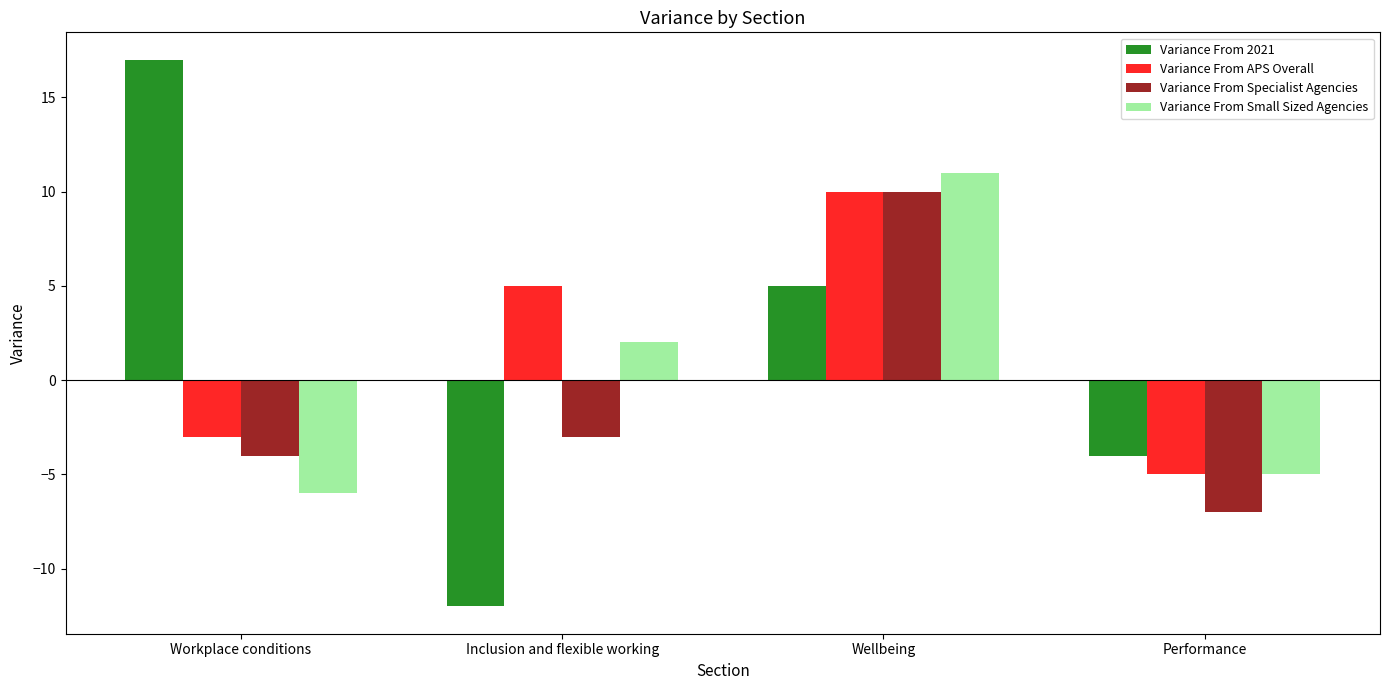

How many bars are there in each group?

4